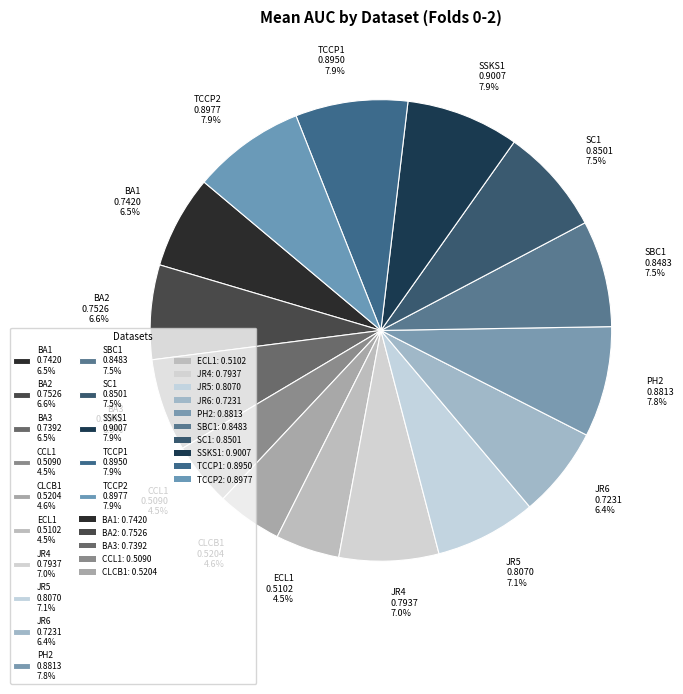

Does SC1 0.8501 7.5% account for over 50% of the chart?

No